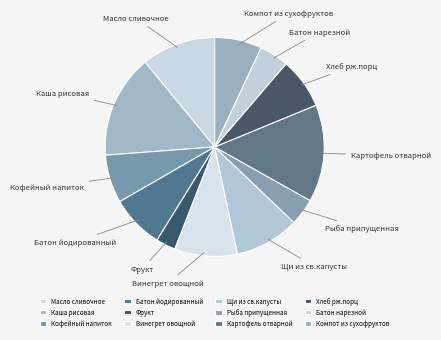

Is it true that Хлеб рж.порц is 7% of the pie?

True